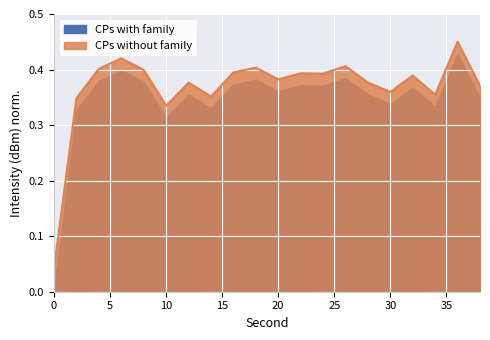

Reading left to right, extract all data points from this chart.

CPs with family: 0=0.0	2=0.3	4=0.4	6=0.4	8=0.4	10=0.3	12=0.4	14=0.3	16=0.4	18=0.4	20=0.4	22=0.4	24=0.4	26=0.4	28=0.4	30=0.3	32=0.4	34=0.3	36=0.4	38=0.3
CPs without family: 0=0.0	2=0.3	4=0.4	6=0.4	8=0.4	10=0.3	12=0.4	14=0.4	16=0.4	18=0.4	20=0.4	22=0.4	24=0.4	26=0.4	28=0.4	30=0.4	32=0.4	34=0.4	36=0.5	38=0.4